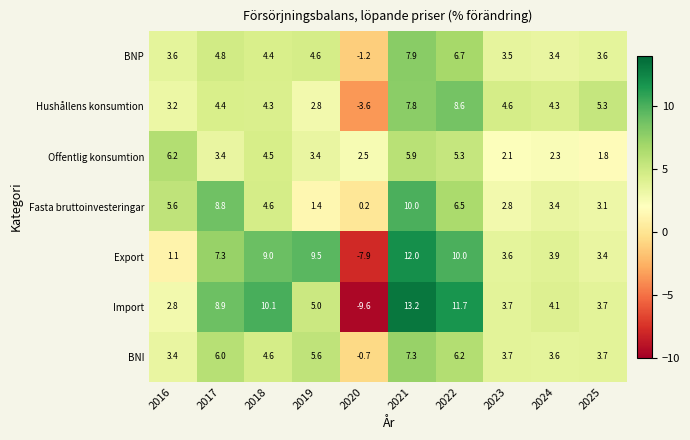

How many distinct data groups are displayed?

7